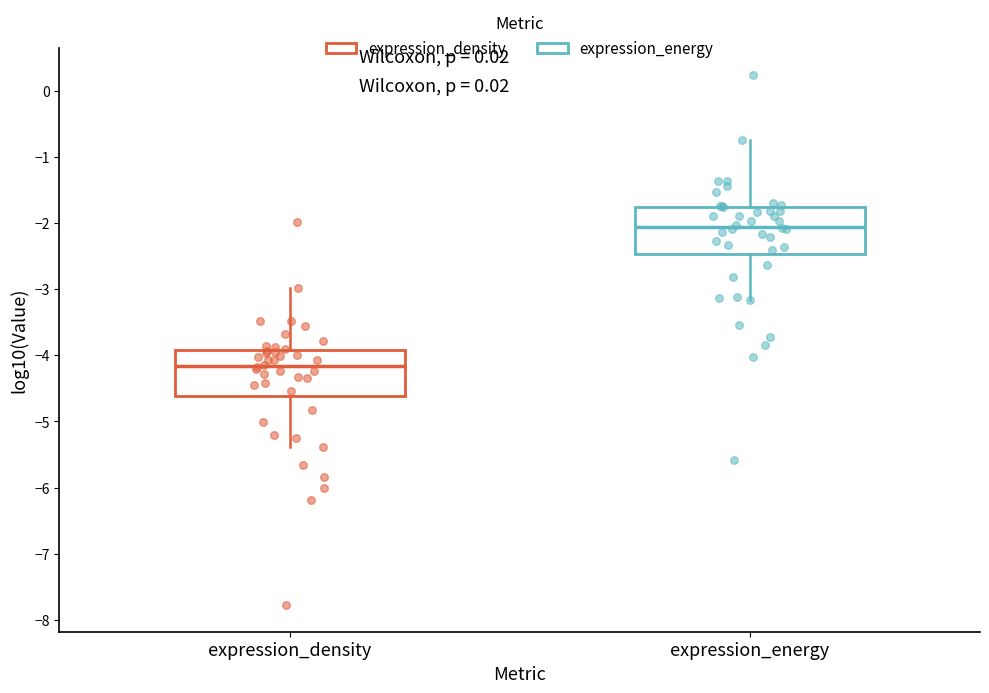

Which box has the highest median line?

expression_energy